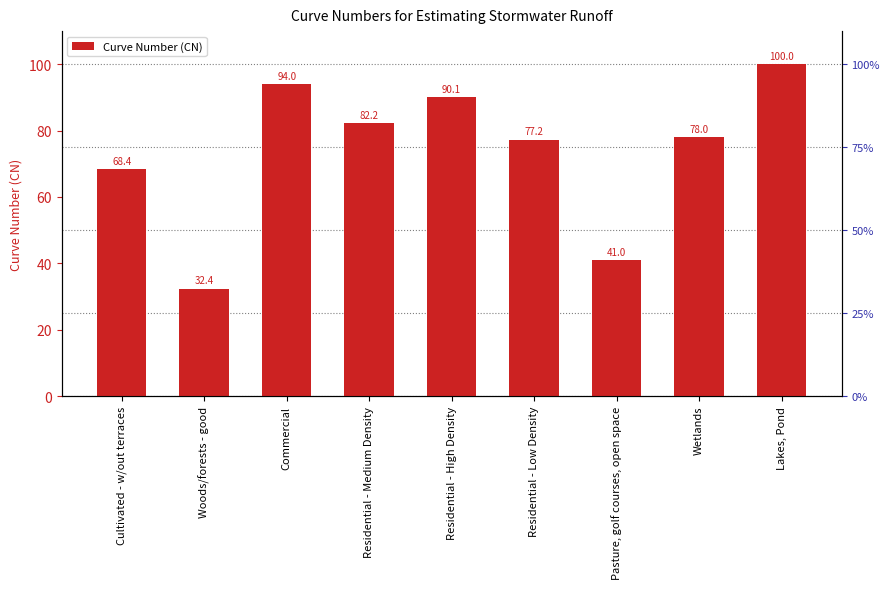

Rank the categories by value from lowest to highest.

Woods/forests - good, Pasture, golf courses, open space, Cultivated - w/out terraces, Residential - Low Density, Wetlands, Residential - Medium Density, Residential - High Density, Commercial, Lakes, Pond